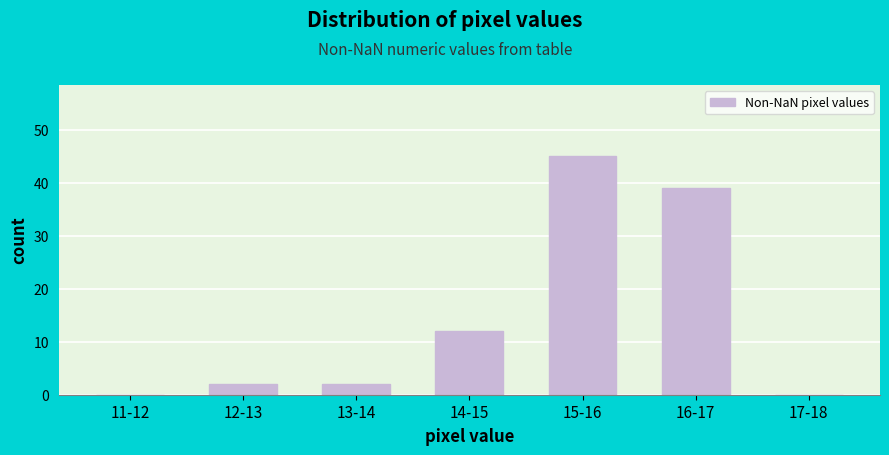

Reading left to right, what are all the values shown in this chart?

11-12=0	12-13=2	13-14=2	14-15=12	15-16=45	16-17=39	17-18=0